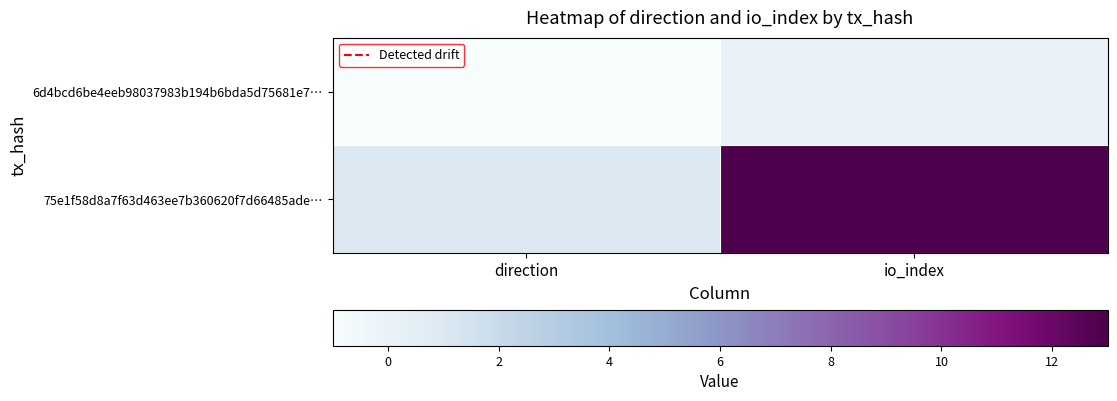

At which category is the sum across all series the highest?

io_index